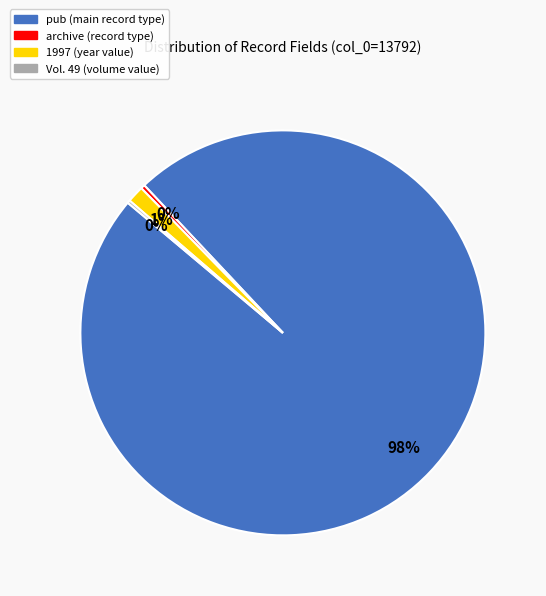

To the nearest percent, what is the average slice percentage?

25%